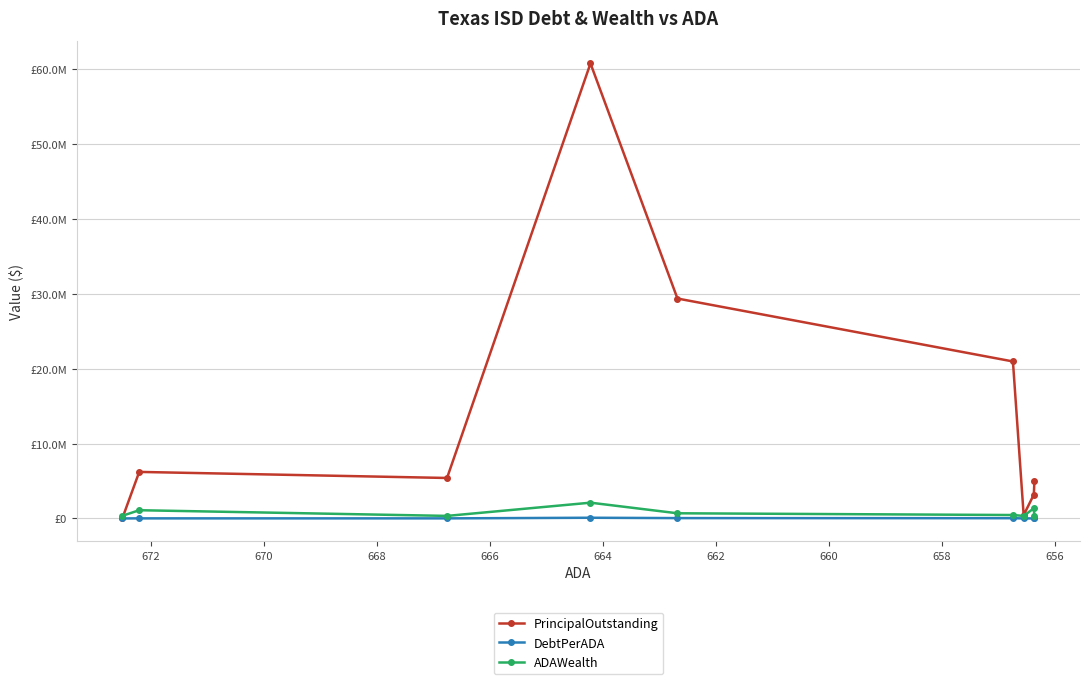

Reading left to right, transcribe all the data shown in this chart.

PrincipalOutstanding: 0.0	6210000.0	5400000.0	60740000.0	29355000.0	20955000.0	439000.0	3182000.0	4944287.4
DebtPerADA: 0.0	9238.2	8098.9	91445.6	44297.4	31907.6	668.6	4847.9	7532.9
ADAWealth: 350726.4	1096524.9	338040.5	2102828.0	687940.2	455388.3	333445.6	1354246.8	287730.4